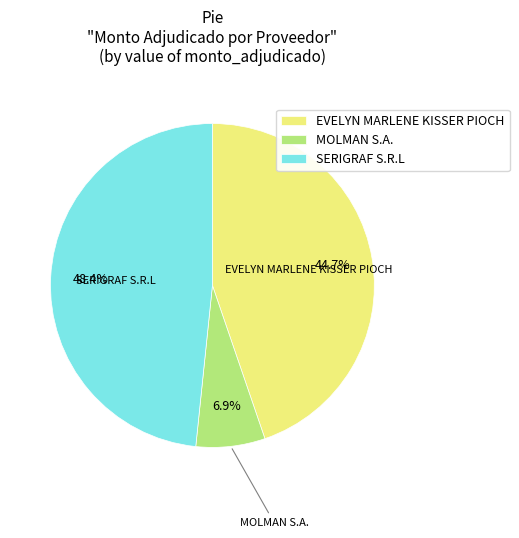

What percentage is the EVELYN MARLENE KISSER PIOCH slice, to the nearest percent?

45%